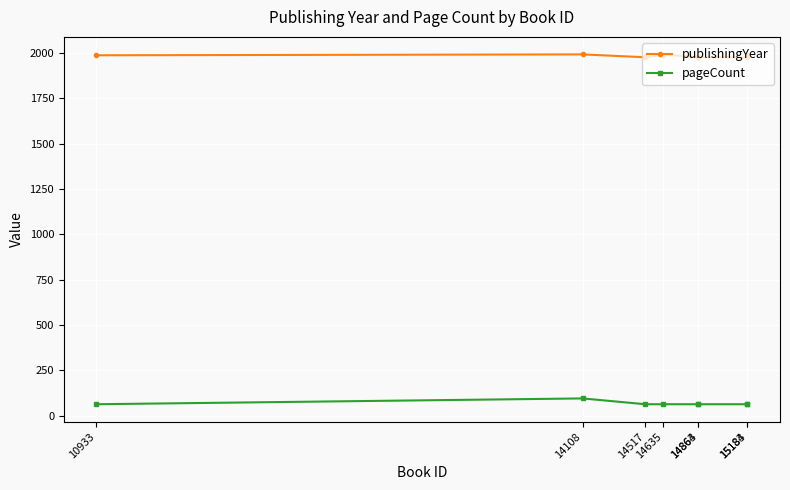

At 15184, list the series in order from largest to smallest.

publishingYear, pageCount